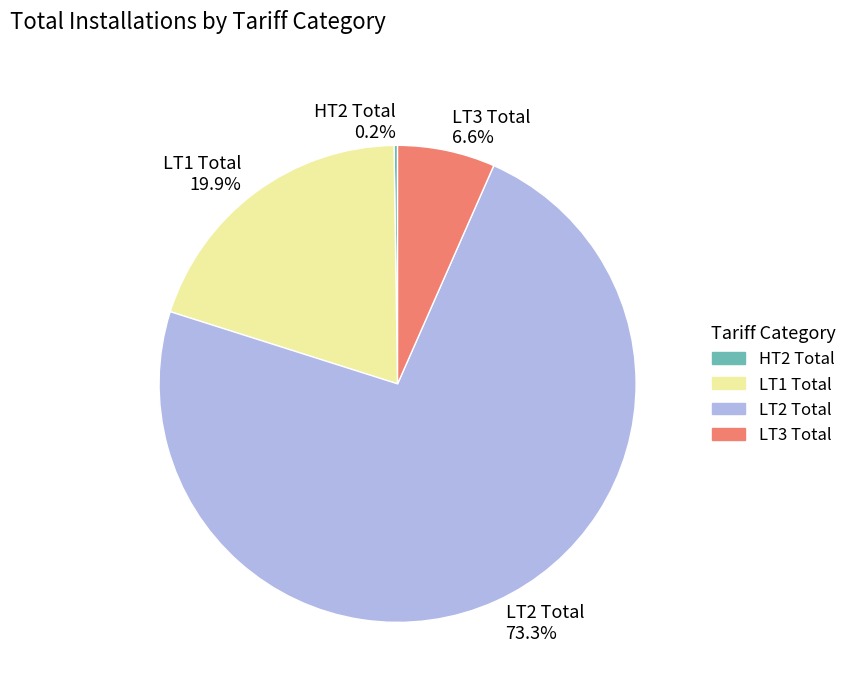

Is it true that LT1 Total is 31% of the pie?

False